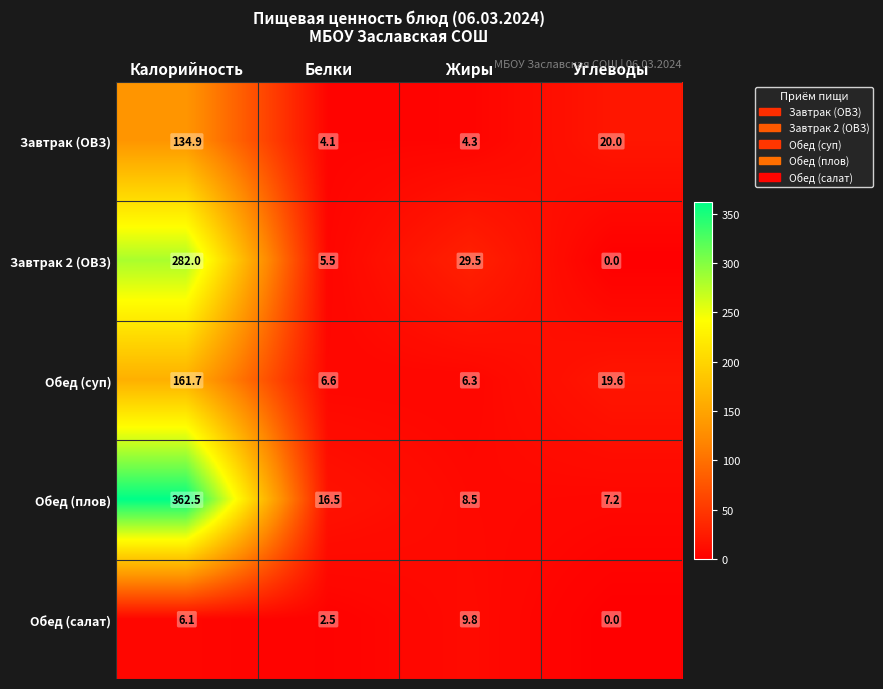

What is the maximum value for Завтрак 2 (ОВЗ)?

282.0